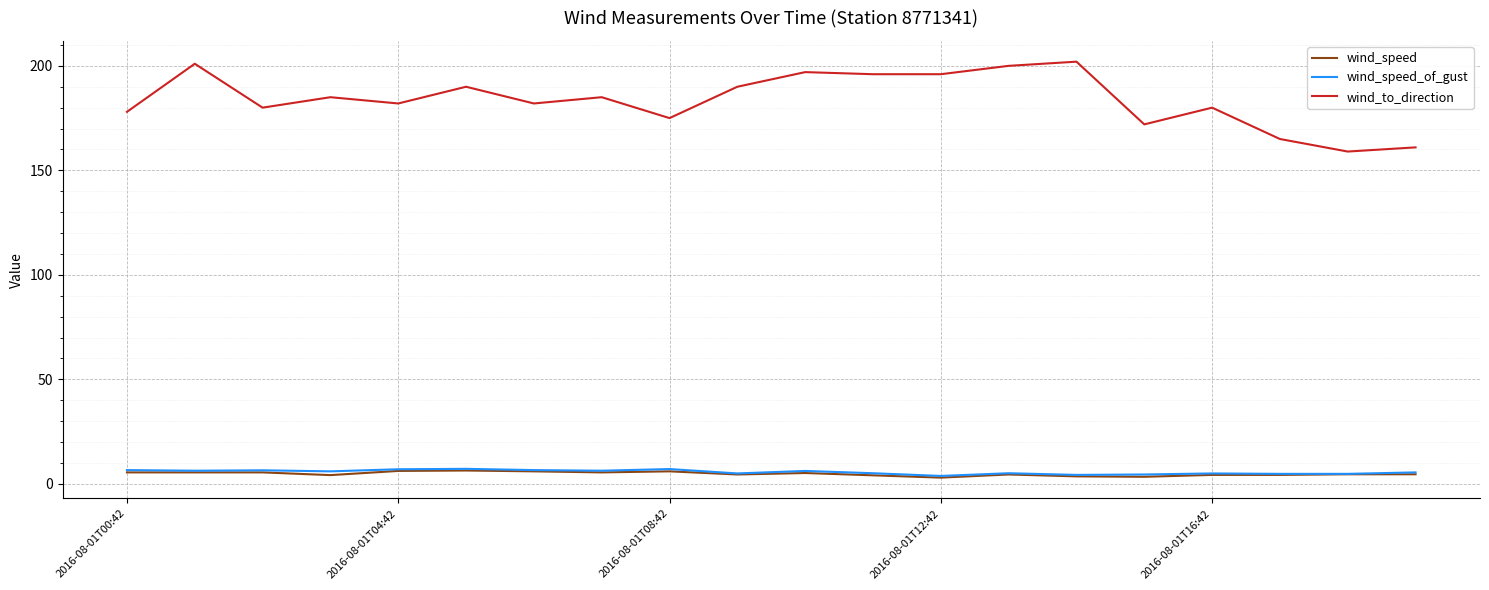

What are all the series names shown in the legend?

wind_speed, wind_speed_of_gust, wind_to_direction